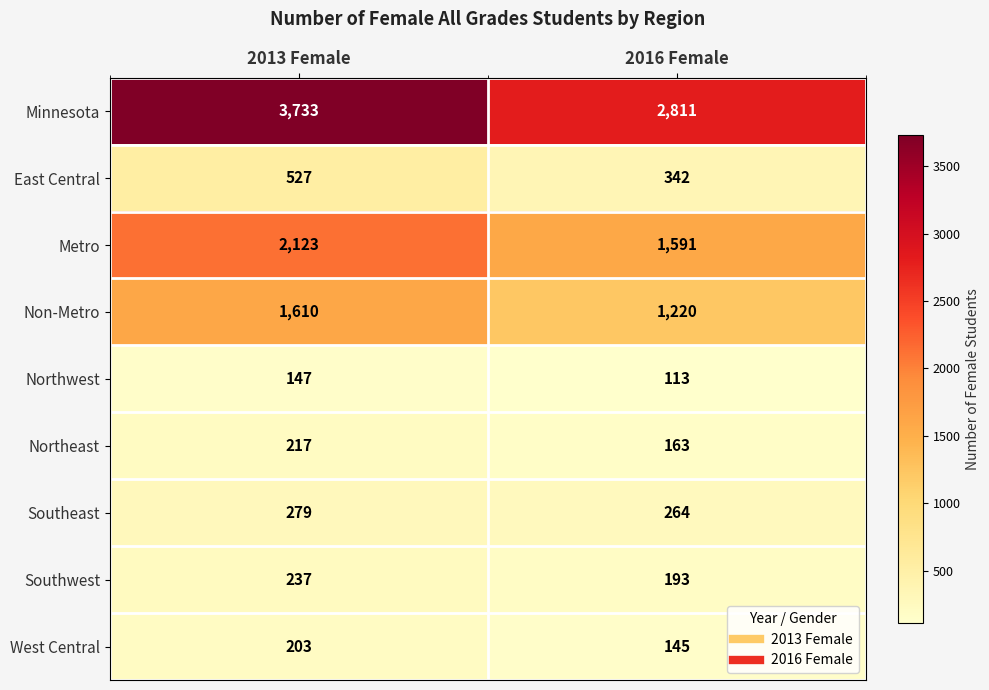

What is the average value of the Metro series?

1857